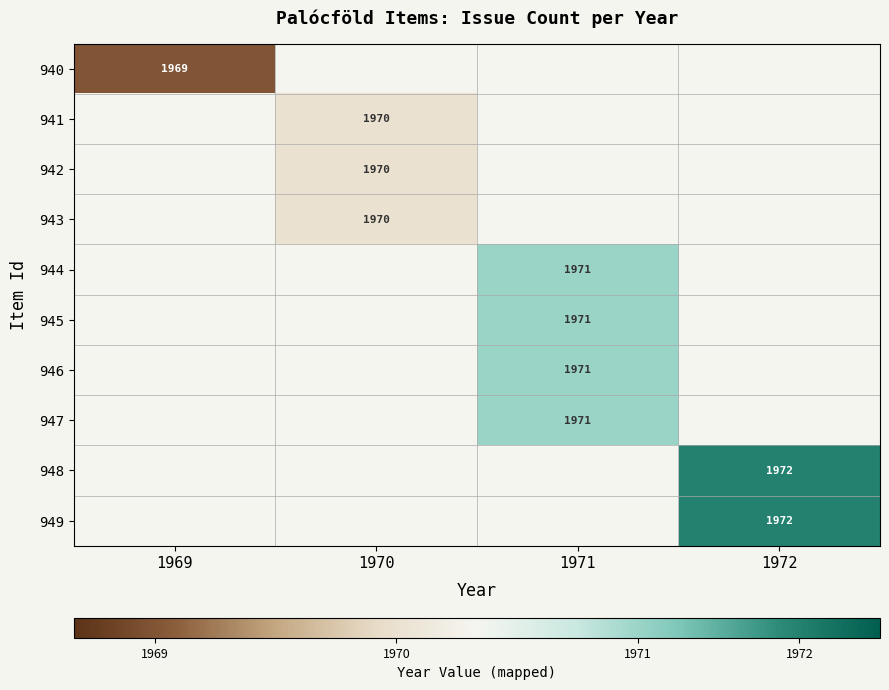

Is it true that 942 equals -0.1 at 1970?

False